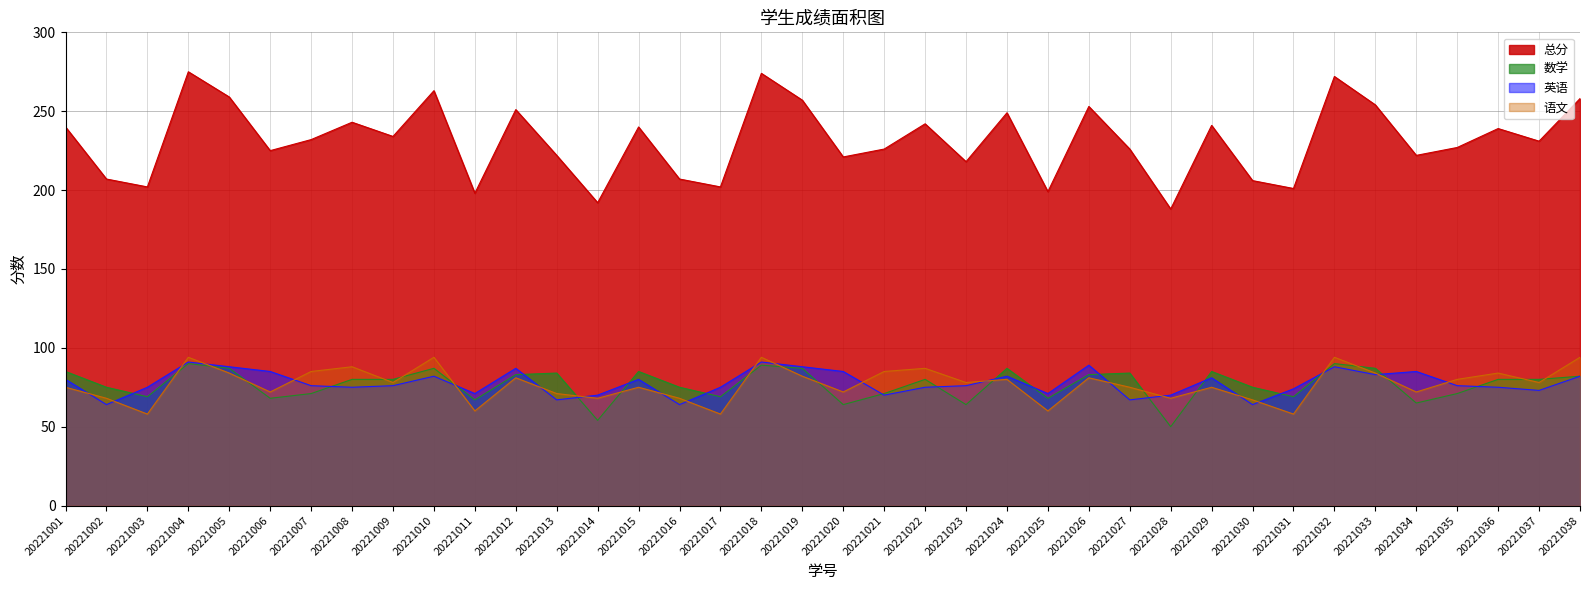

Between 20221013 and 20221032, which series saw the biggest shift?

总分